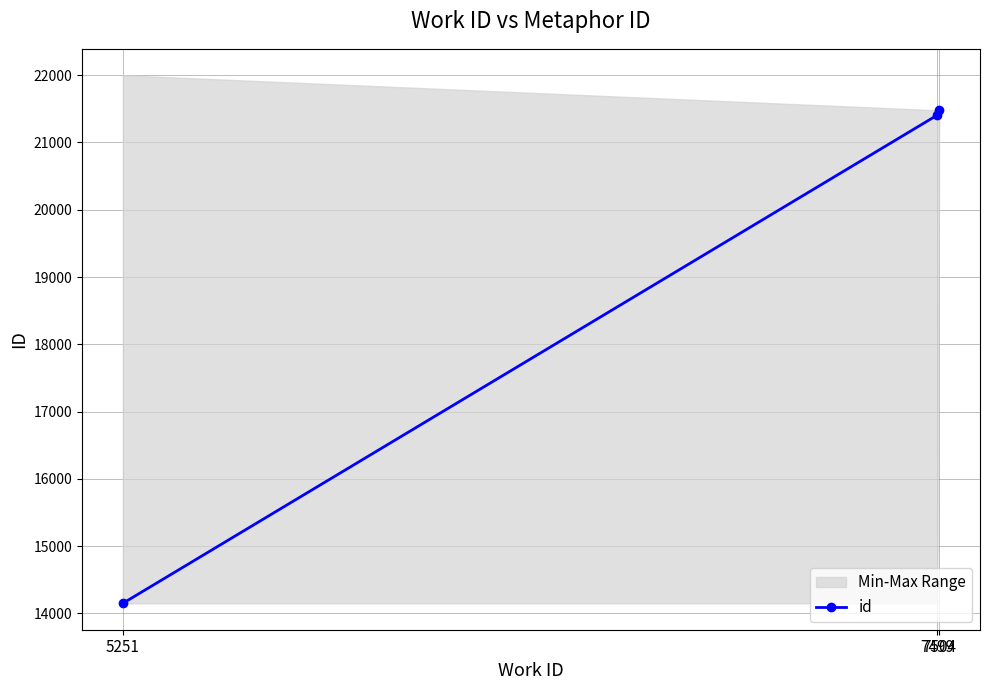

What value does the data have at 7504, to the nearest 10?

21480